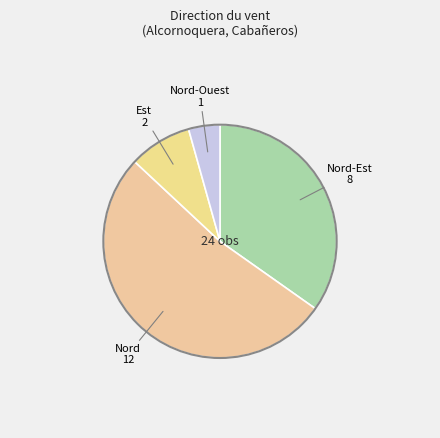

Is the sum of Nord-Ouest and Nord-Est greater than half?

No